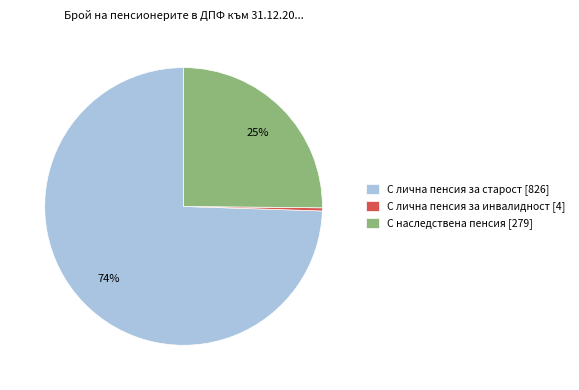

Between С лична пенсия за старост and С лична пенсия за инвалидност, which is larger?

С лична пенсия за старост